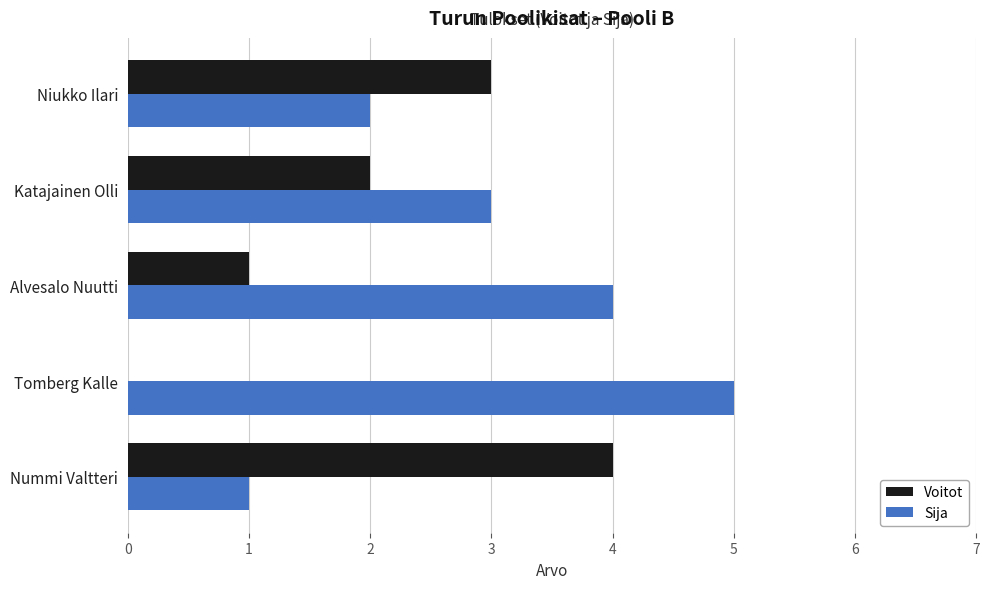

What is the sum of the Voitot values at Tomberg Kalle and Niukko Ilari?

3